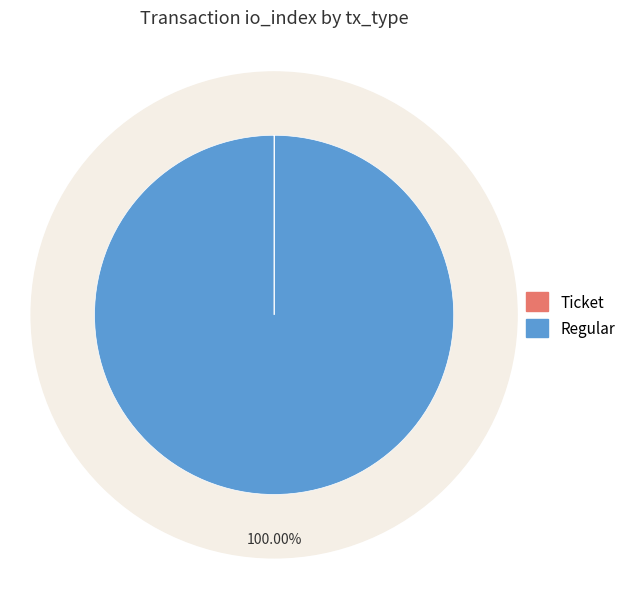

What is the change in value from Ticket to Regular?

+25